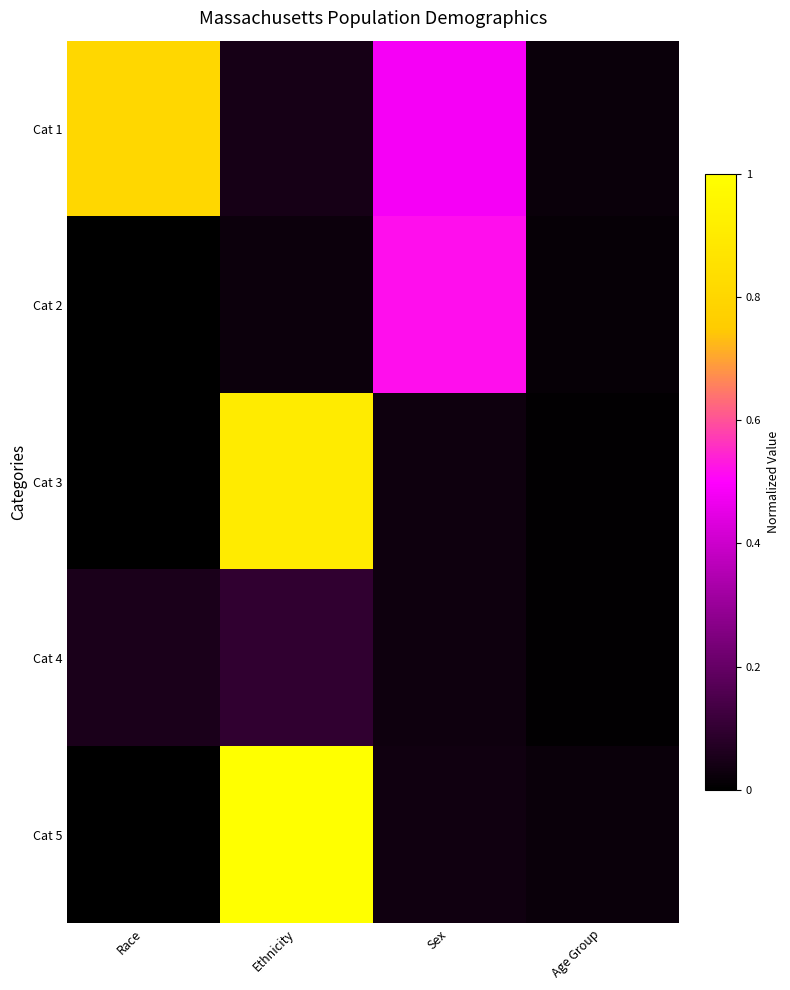

Is it true that Cat 3 equals 0.0 at Age Group?

False